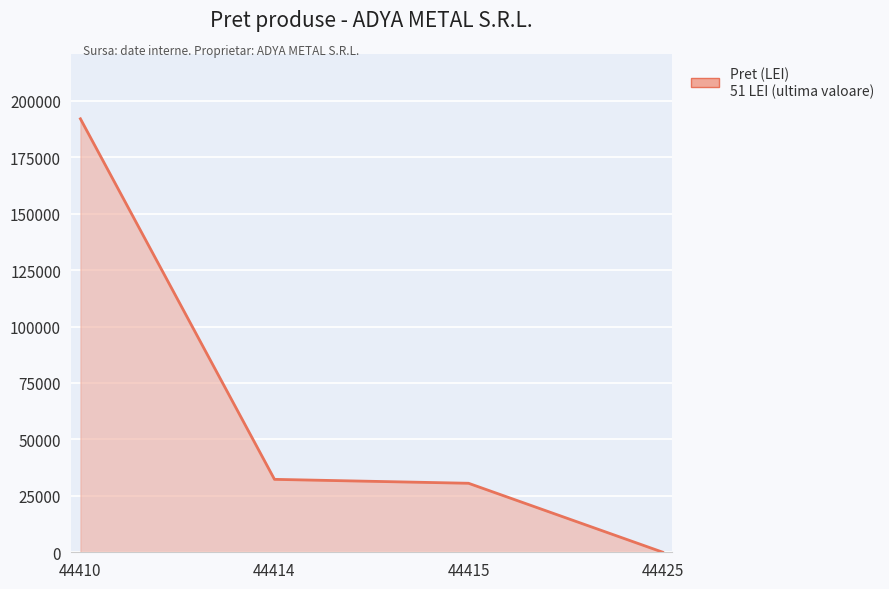

Between 44410 and 44415, which is larger?

44410